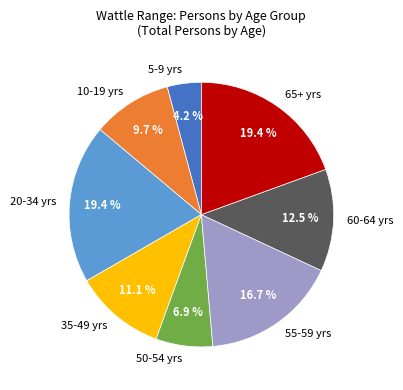

Approximately how many times larger is the value at 60-64 yrs compared to 55-59 yrs?

0.7